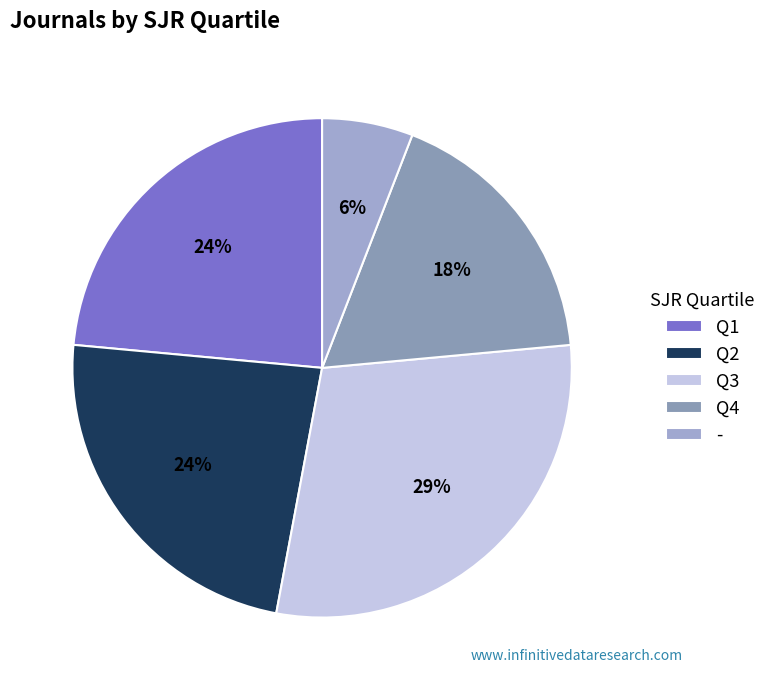

Count the number of slices in the pie.

5